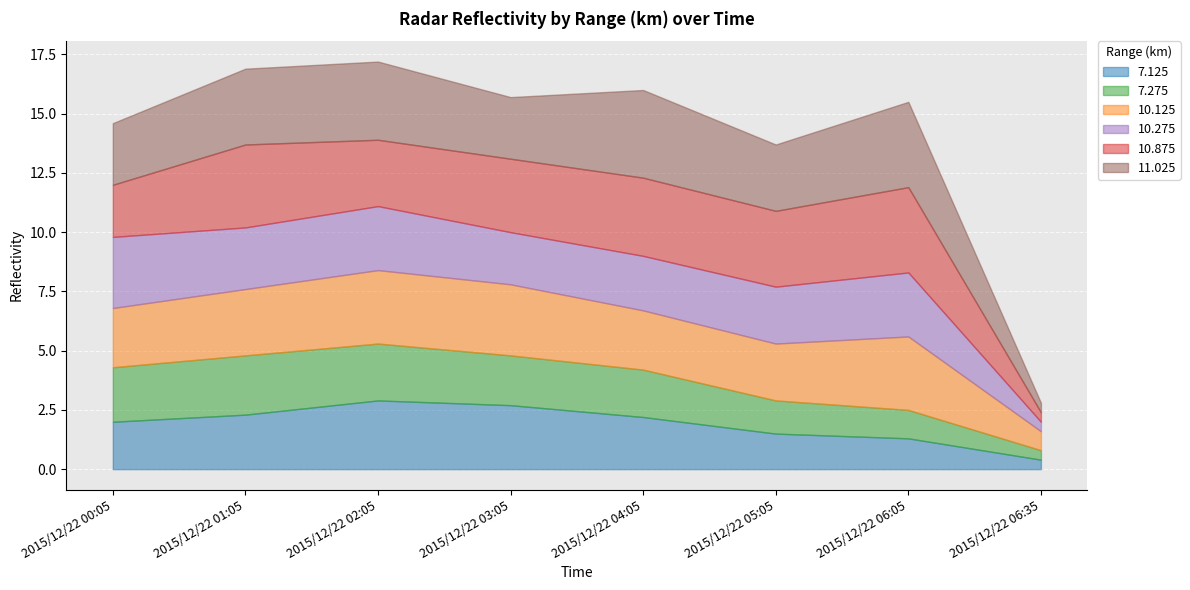

What are all the series names shown in the legend?

7.125, 7.275, 10.125, 10.275, 10.875, 11.025